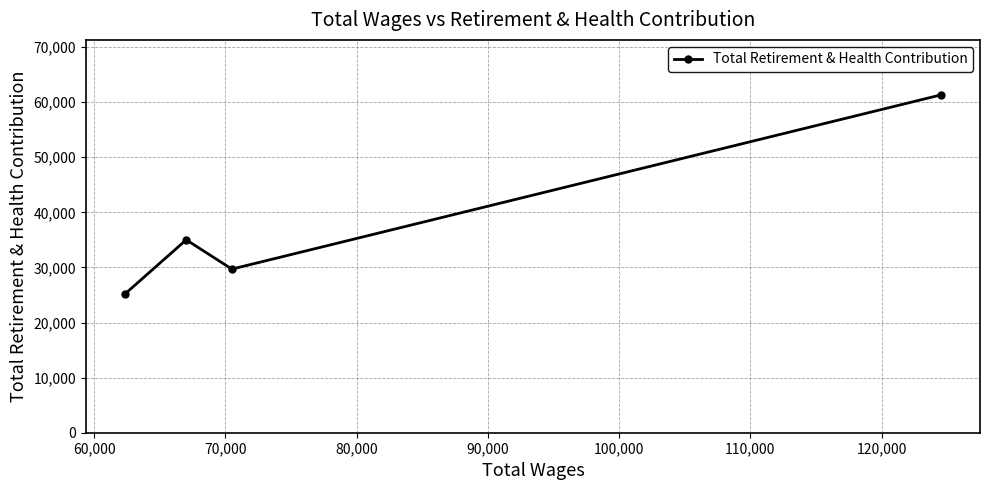

Reading left to right, extract all data points from this chart.

25236	35018	29704	61311